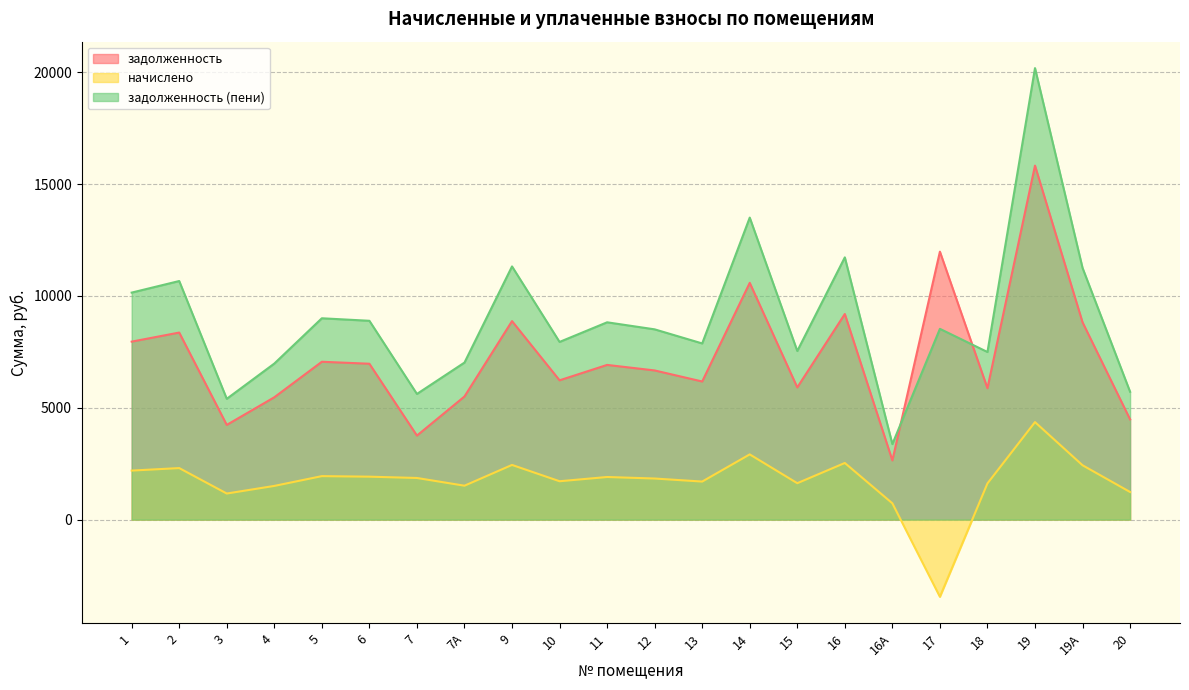

Where do задолженность (пени) and задолженность first cross each other?

16А and 17